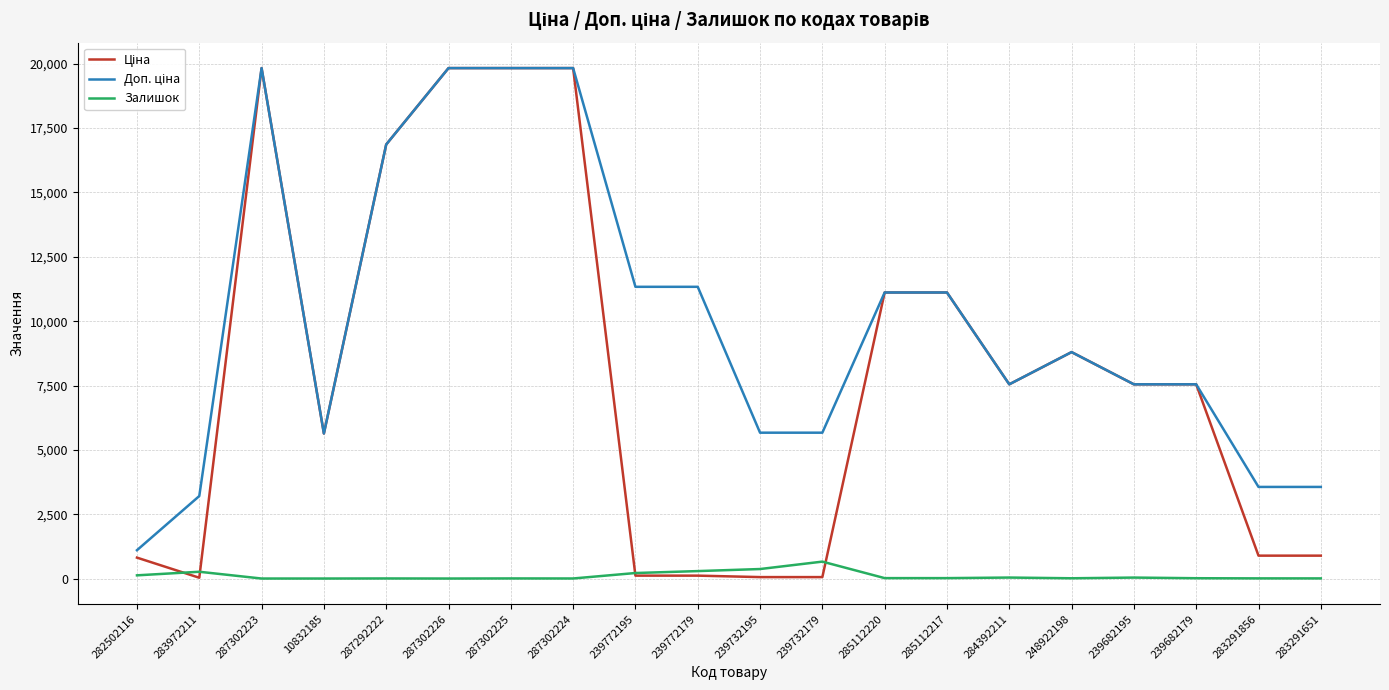

Is it true that Залишок equals 658.0 at 239732179?

True